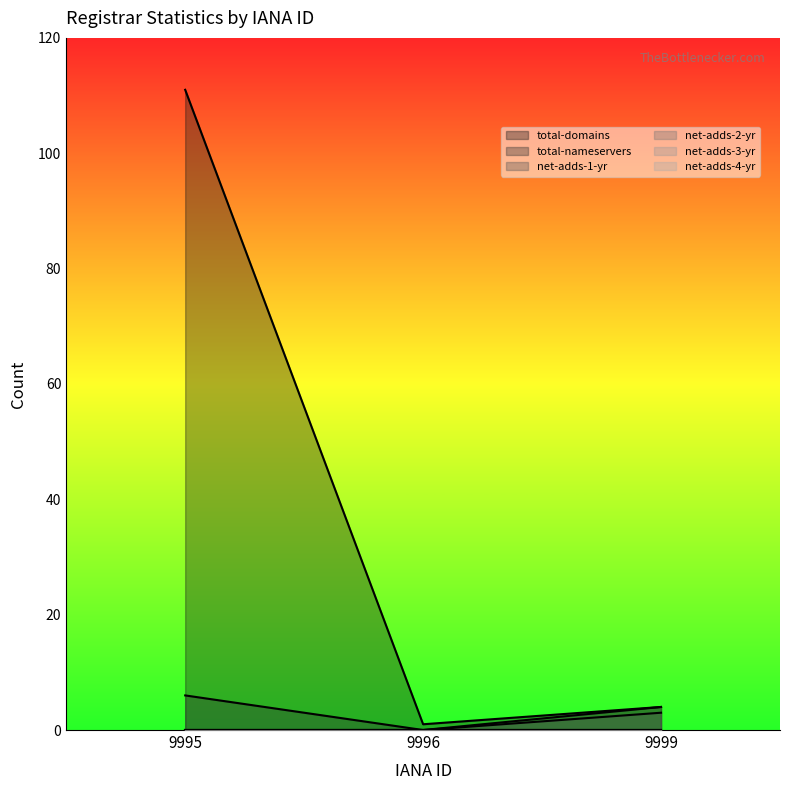

Does the chart have visible grid lines?

No